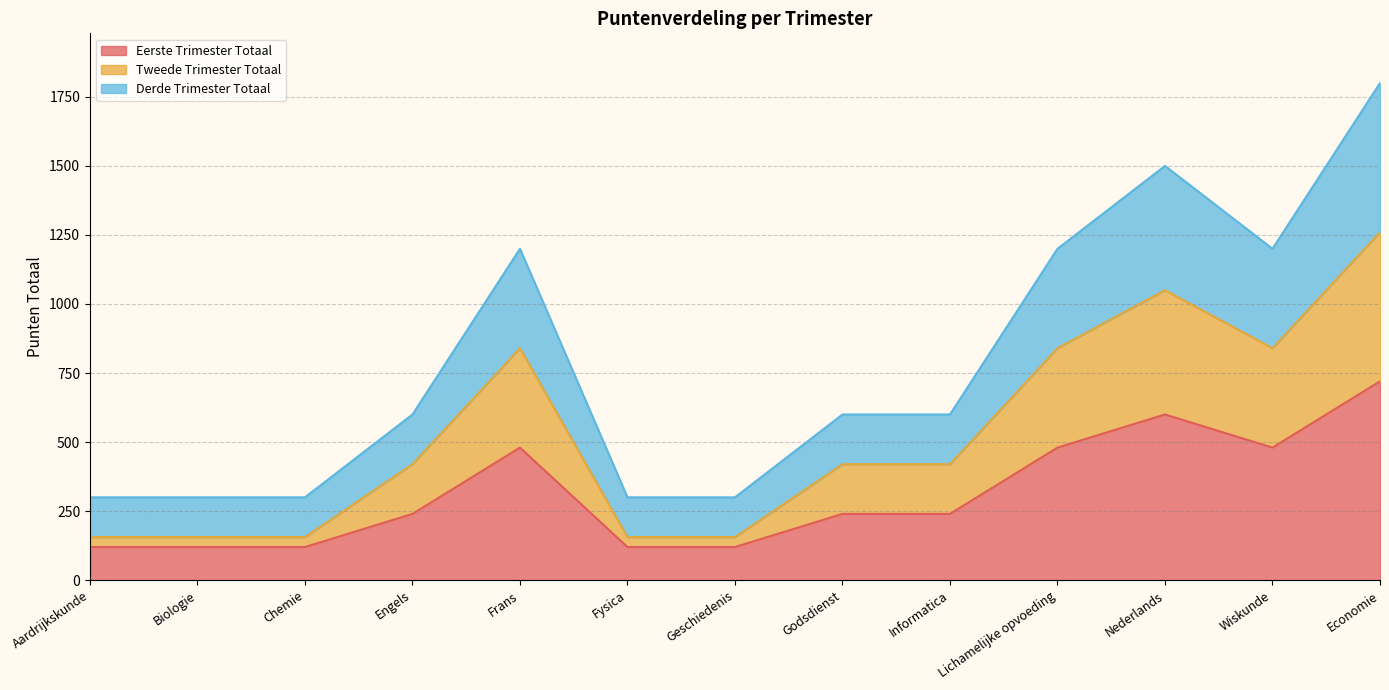

True or false: Eerste Trimester Totaal and Tweede Trimester Totaal cross at least once.

False